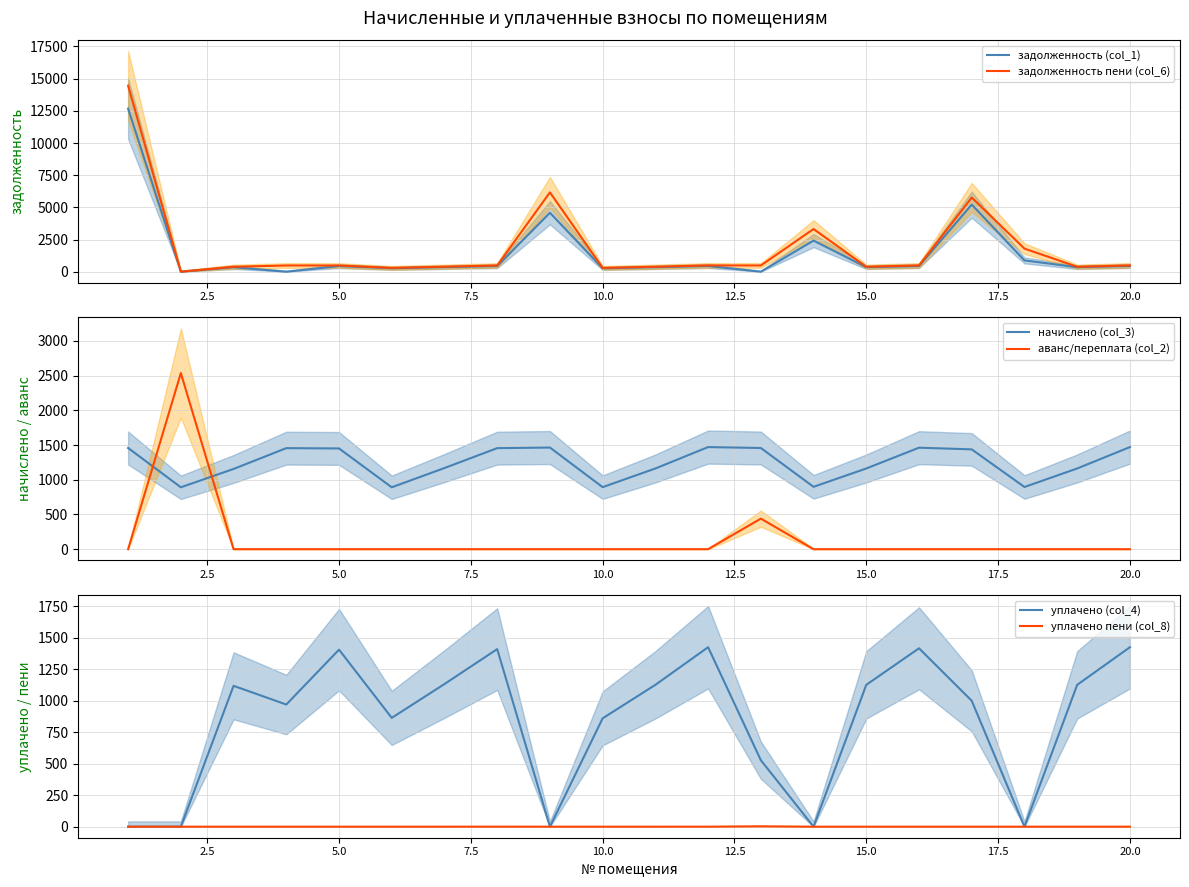

How many intersections are there between аванс/переплата (col_2) and уплачено (col_4)?

1